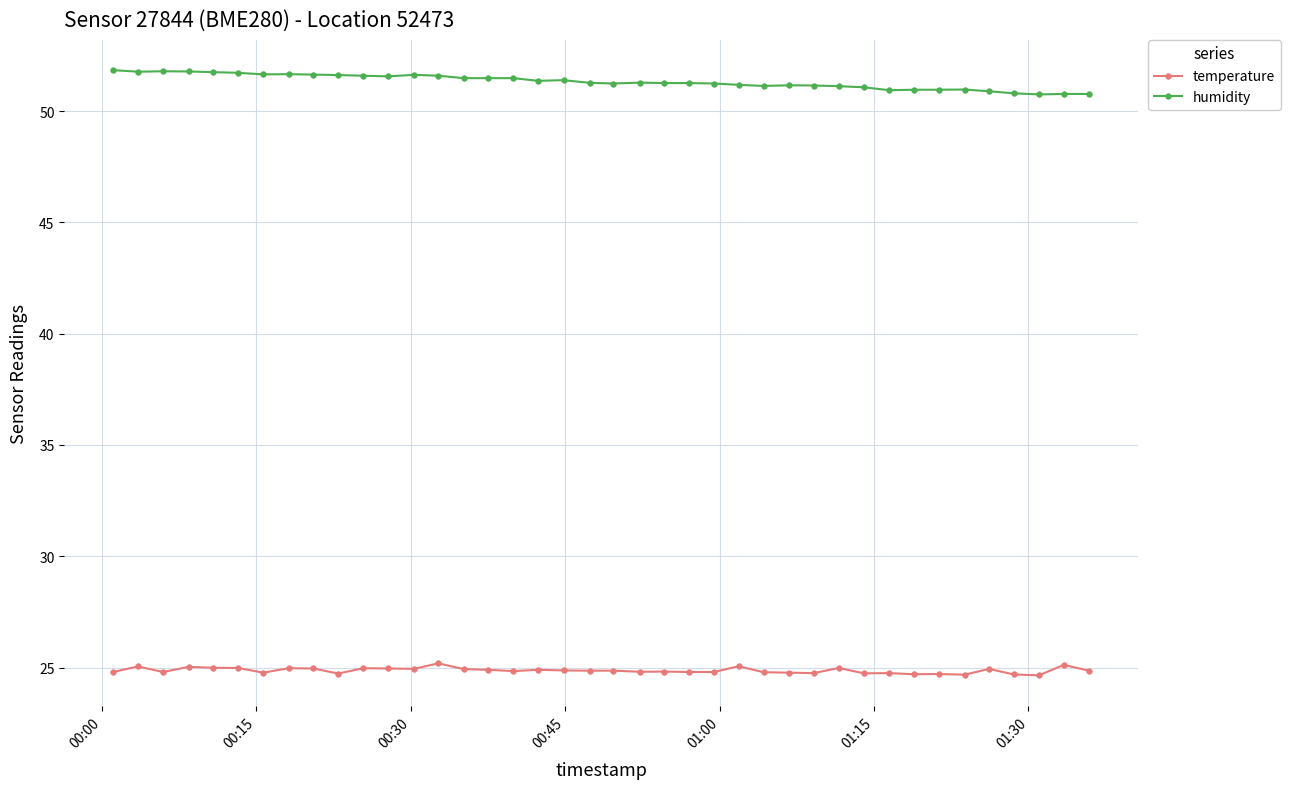

What is the value of the temperature point at the 2nd from the left?

25.1